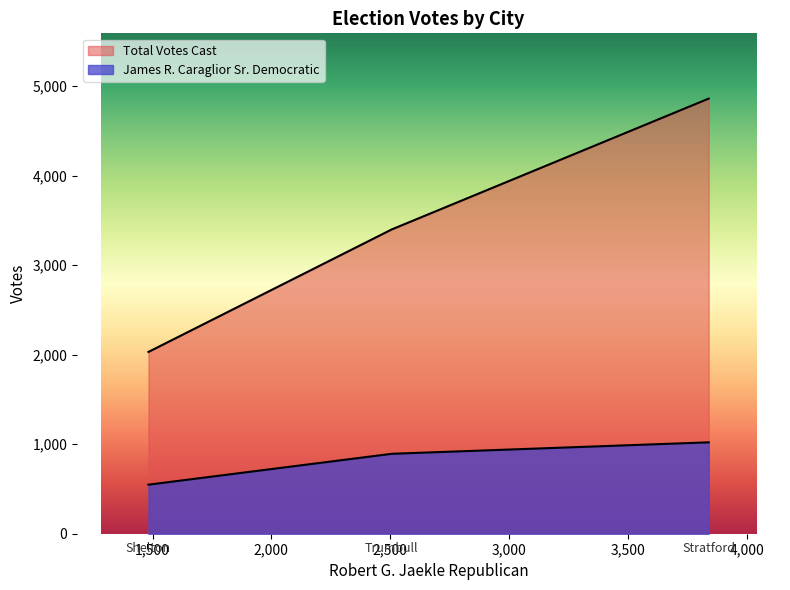

What are all the series names shown in the legend?

James R. Caraglior Sr. Democratic, Total Votes Cast